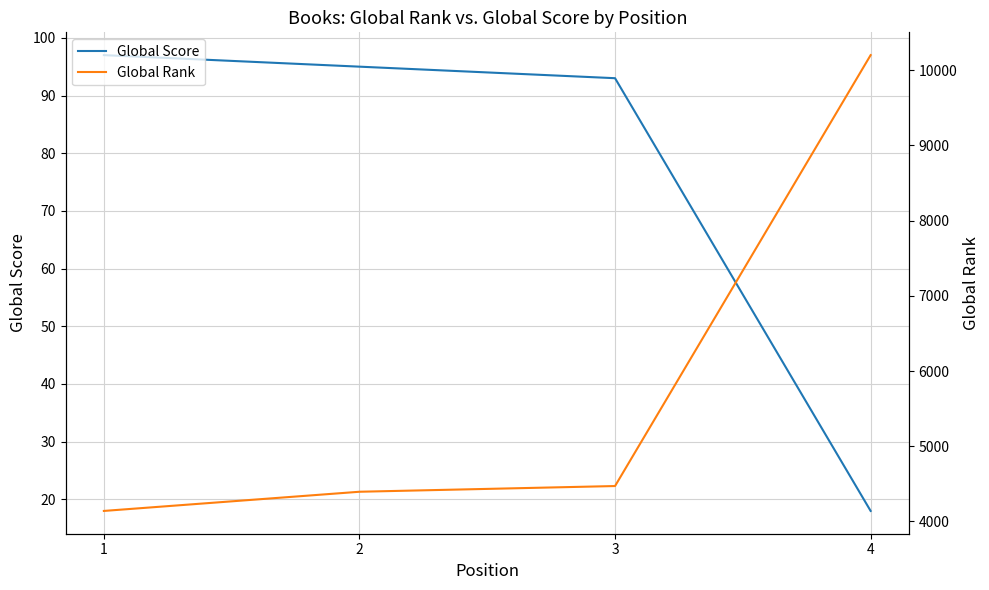

The value of Global Score at 4 is 25. True or false?

False